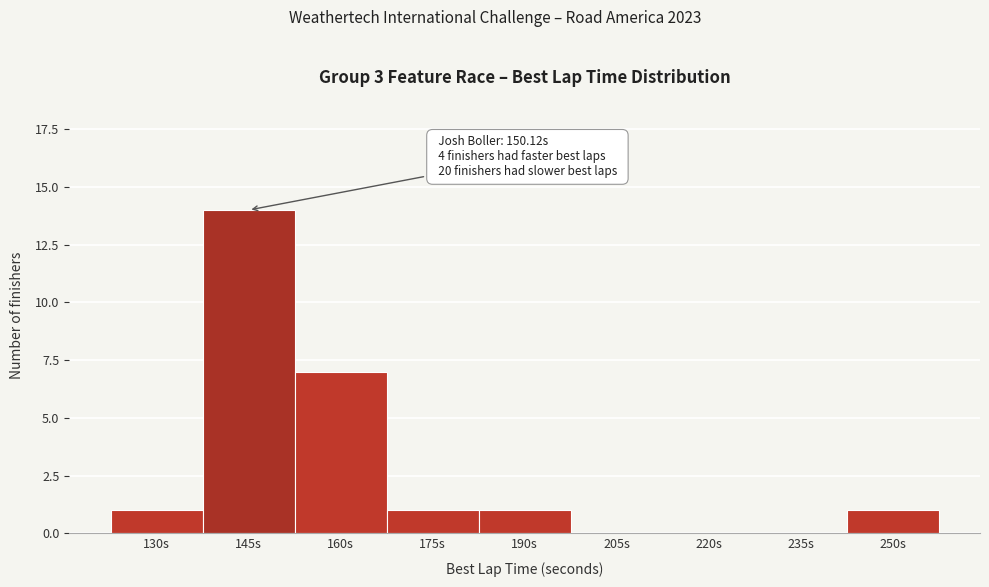

Reading left to right, transcribe all the data shown in this chart.

130s=1	145s=14	160s=7	175s=1	190s=1	205s=0	220s=0	235s=0	250s=1